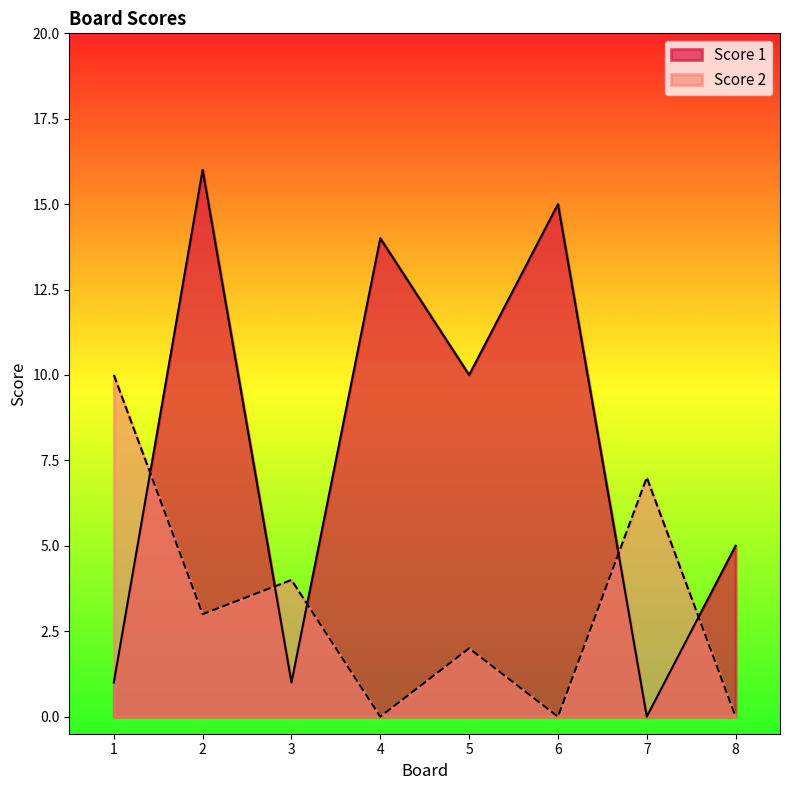

Does the chart display data point markers on the line(s)?

No